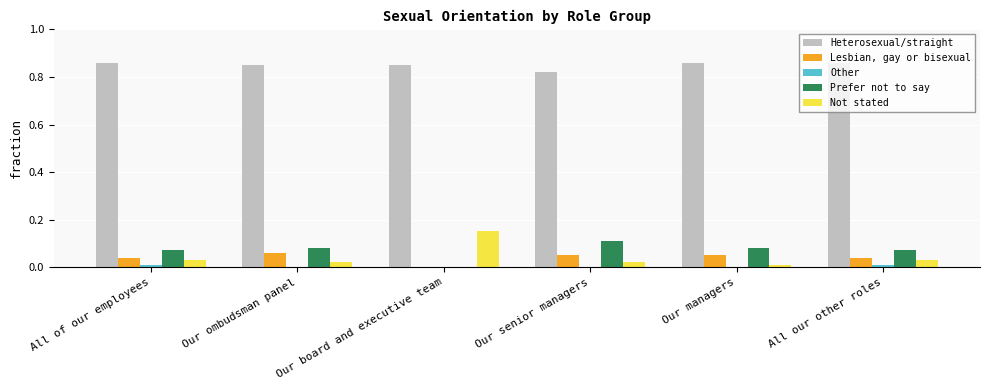

The value of Other at All our other roles is 0.0. True or false?

True